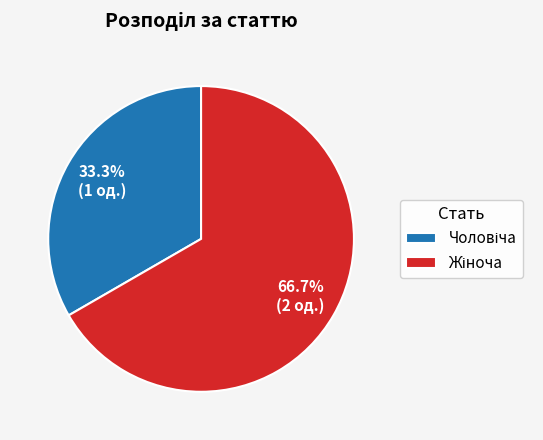

Is there a majority slice in this chart?

Yes